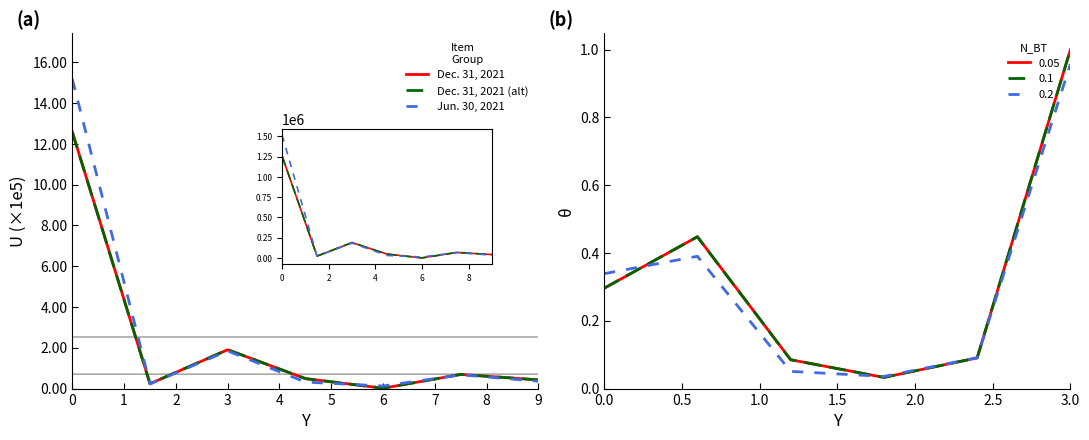

At how many categories does at least one series exceed 0?

6